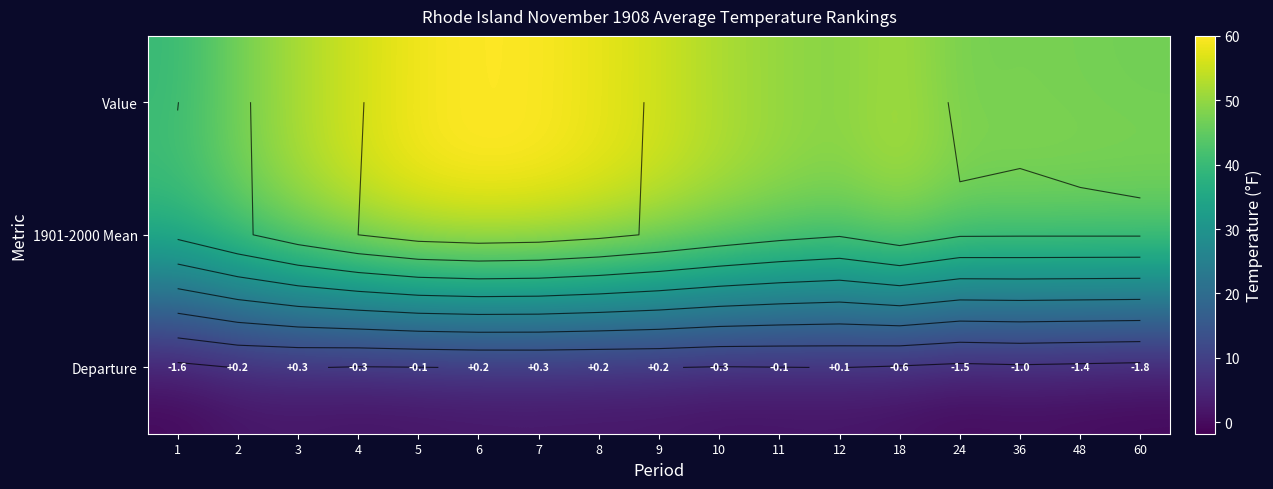

Rank the series at 36 from lowest to highest value.

Departure, Value, 1901-2000 Mean